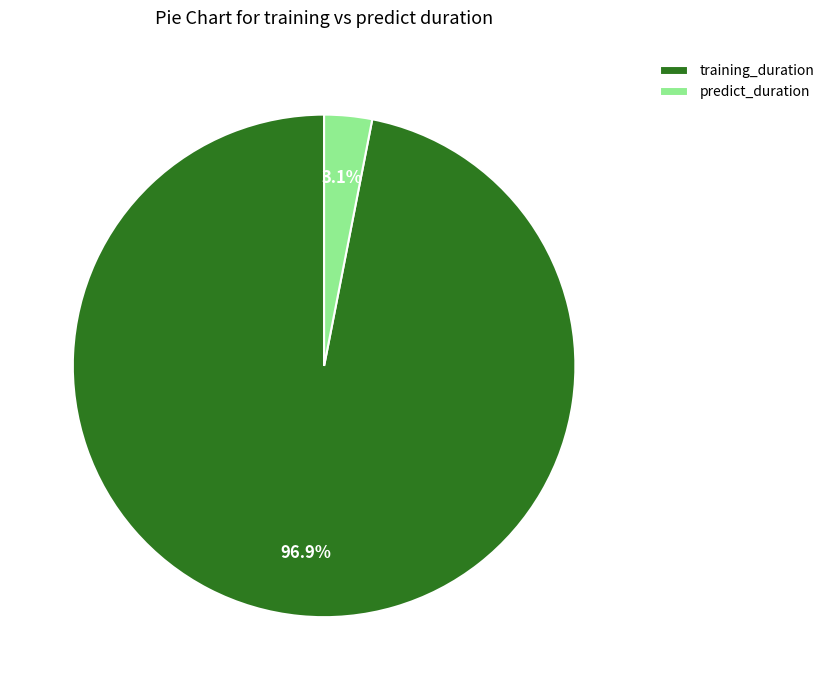

Is it true that predict_duration is 3% of the pie?

True